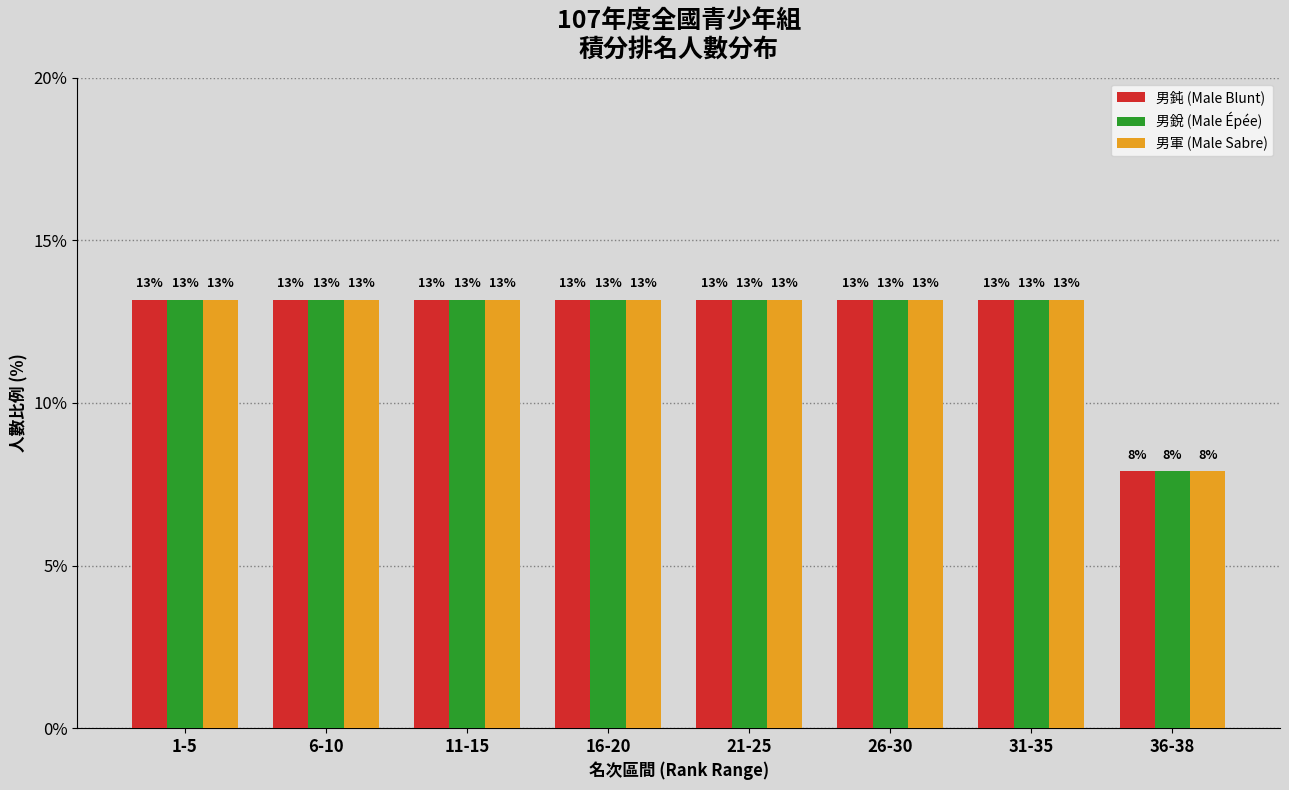

What are all the series names shown in the legend?

男鈍 (Male Blunt), 男銳 (Male Épée), 男軍 (Male Sabre)